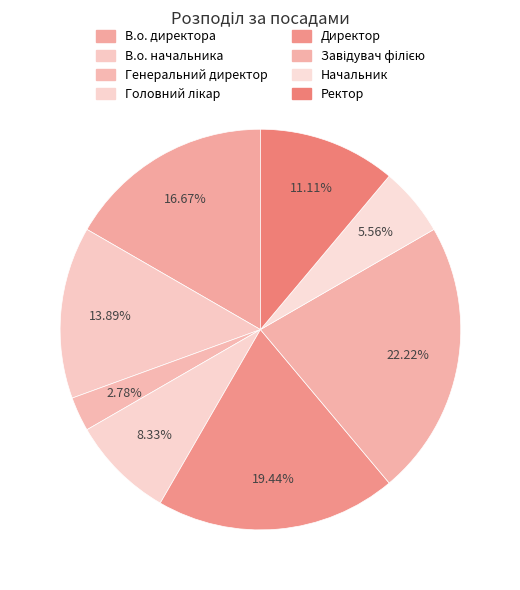

To the nearest percent, what percentage of the pie is Директор?

19%